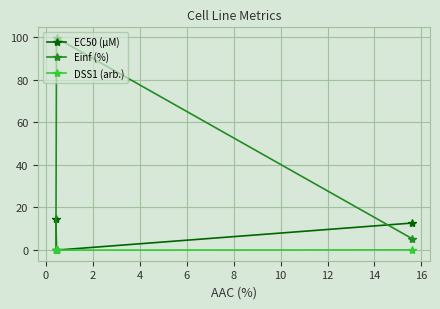

Rank the series by their maximum value, from highest to lowest.

Einf (%), EC50 (µM), DSS1 (arb.)